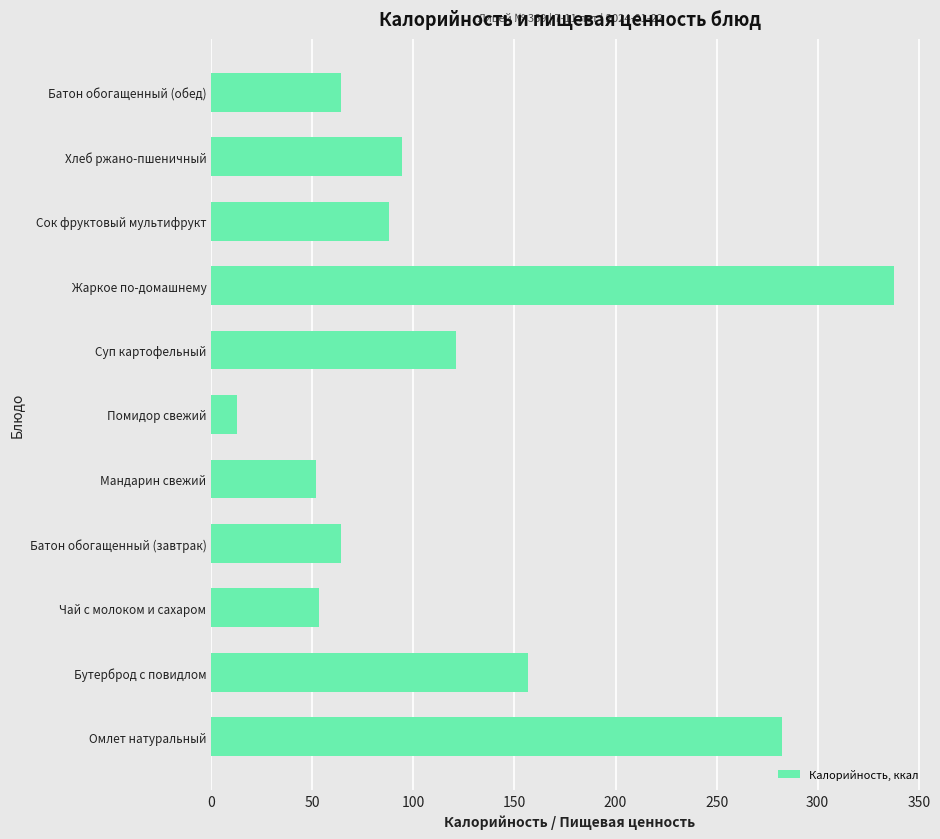

Between Помидор свежий and Чай с молоком и сахаром, which is larger?

Чай с молоком и сахаром